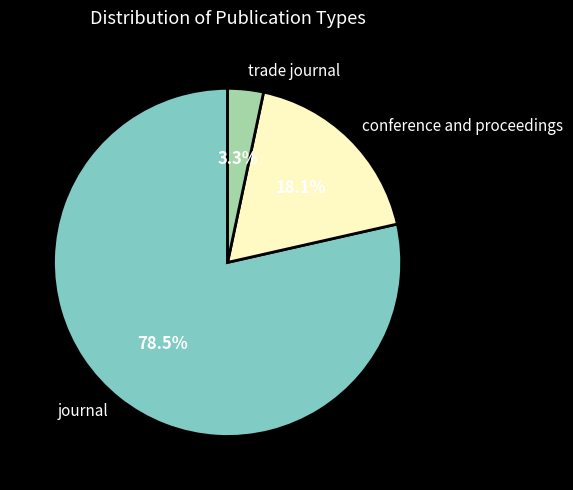

To the nearest percent, what is the combined percentage of journal and trade journal?

82%